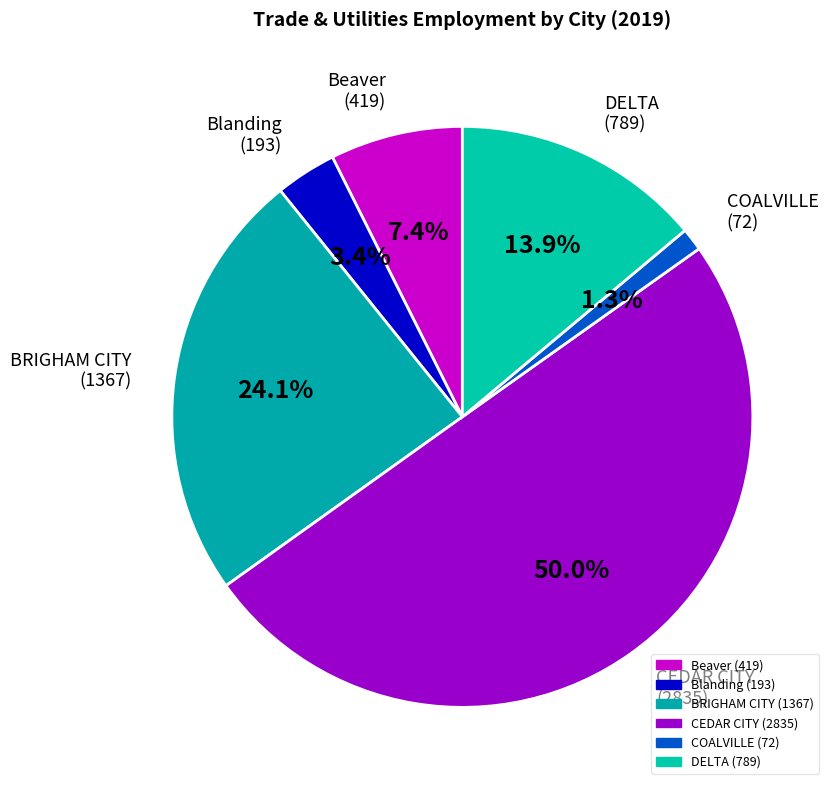

Do BRIGHAM CITY and DELTA together represent more than half of the pie?

No